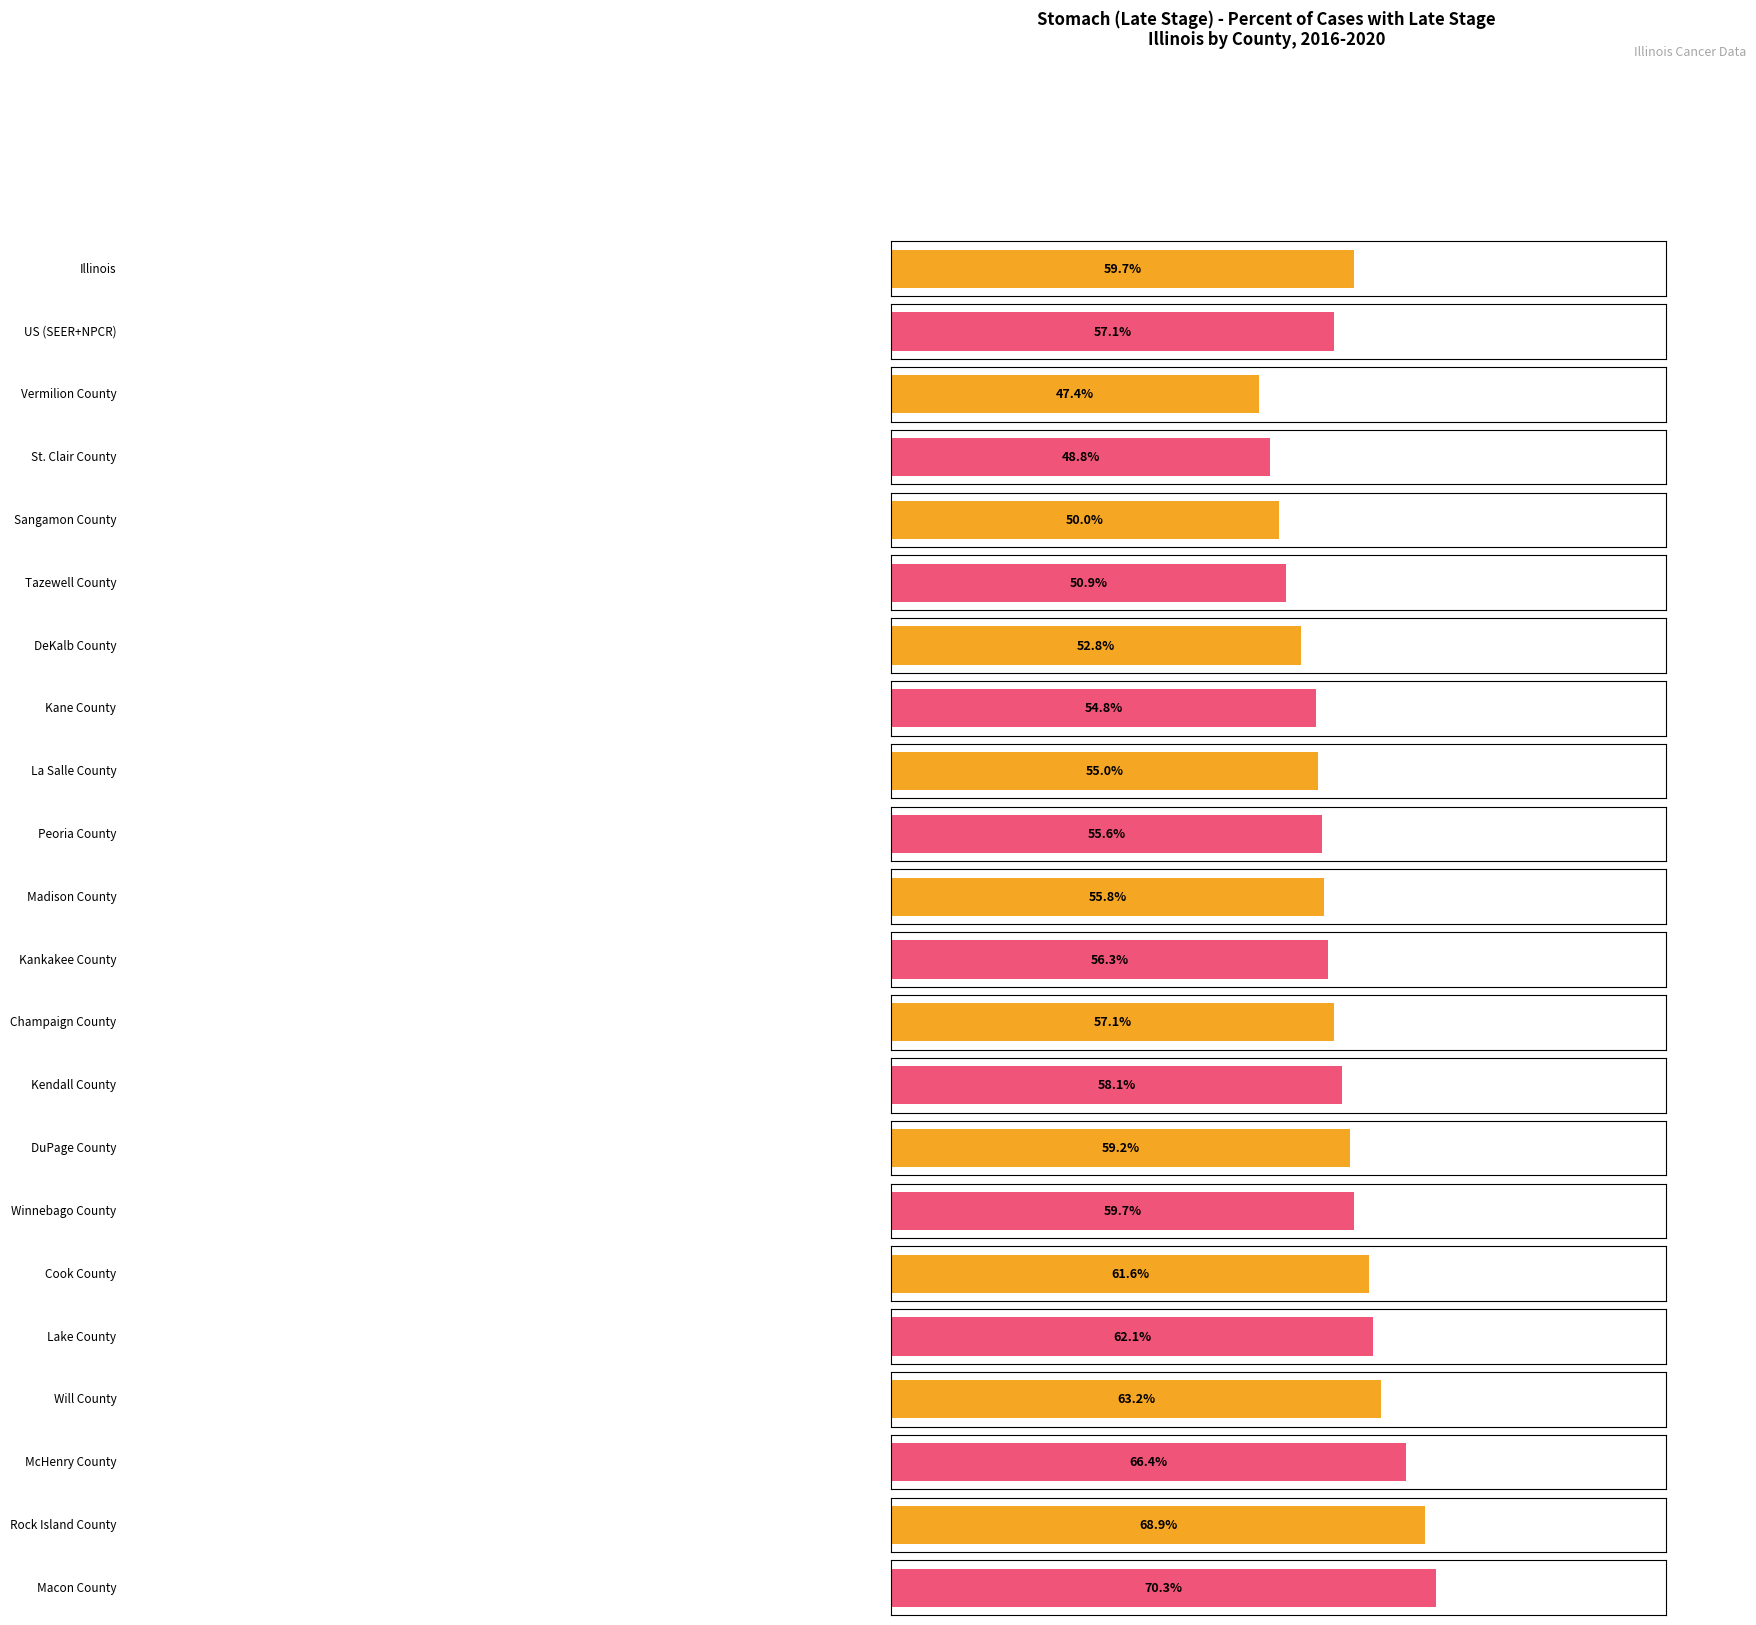

What is the ratio of the value at Madison County to the value at US (SEER+NPCR)?

1.0